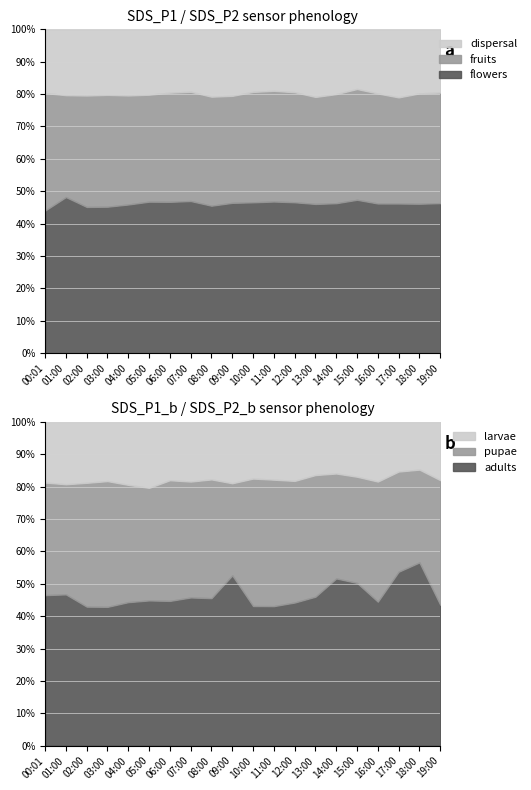

How many values in the fruits series exceed 3?

14